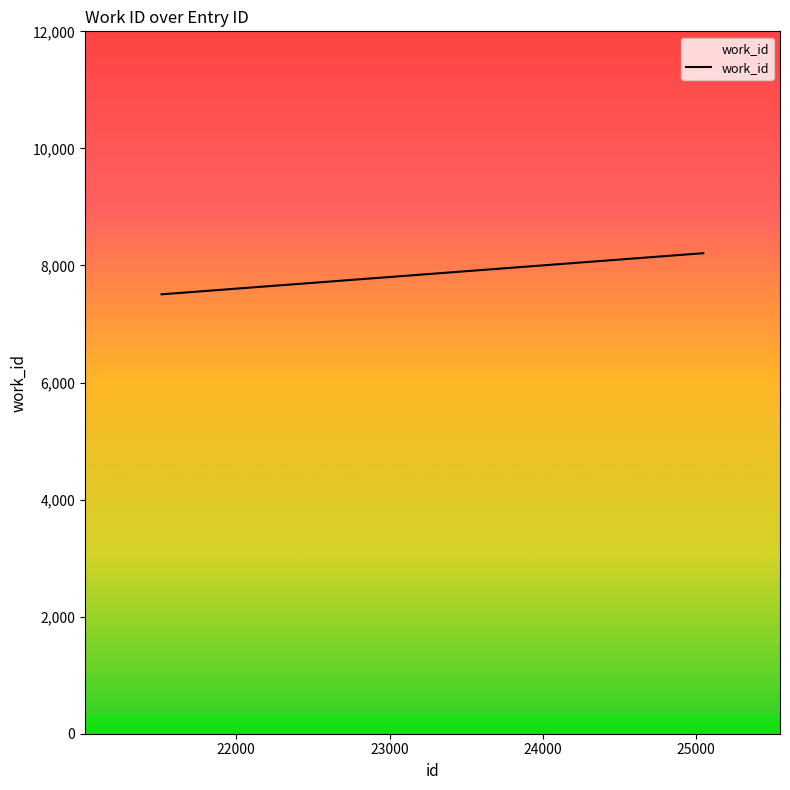

Count the number of categories in the chart.

4